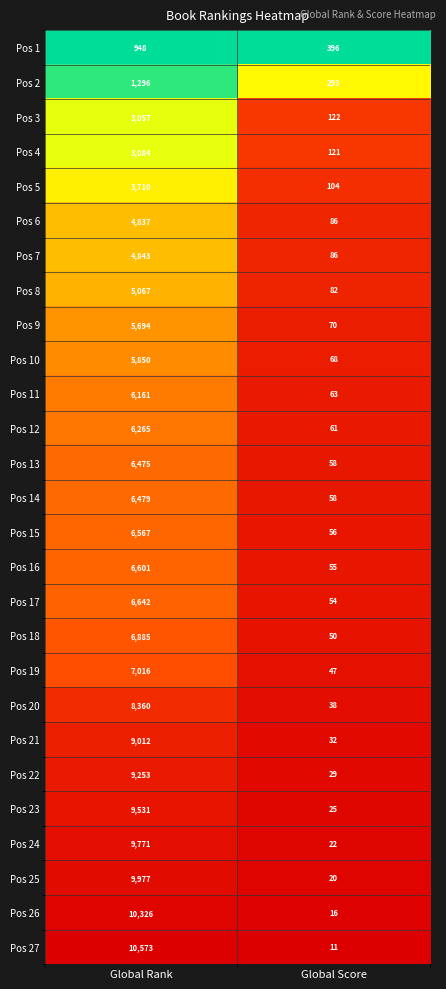

Which series has the largest total across all categories?

Pos 27